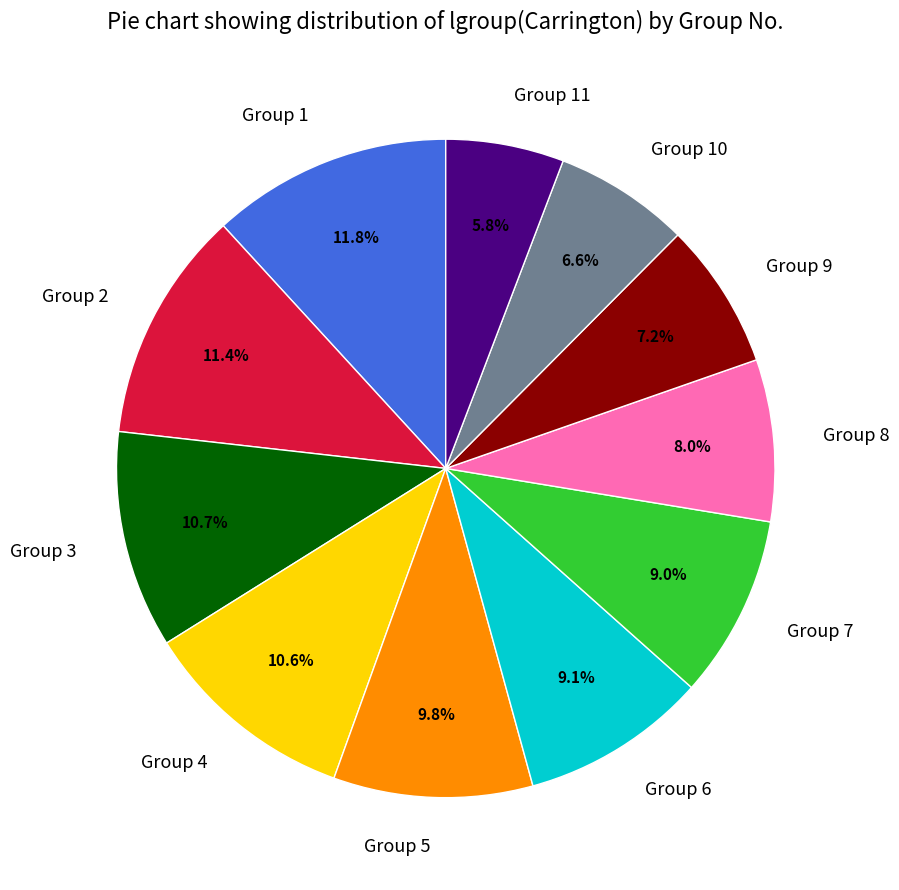

Is Group 1 the majority of the pie?

No